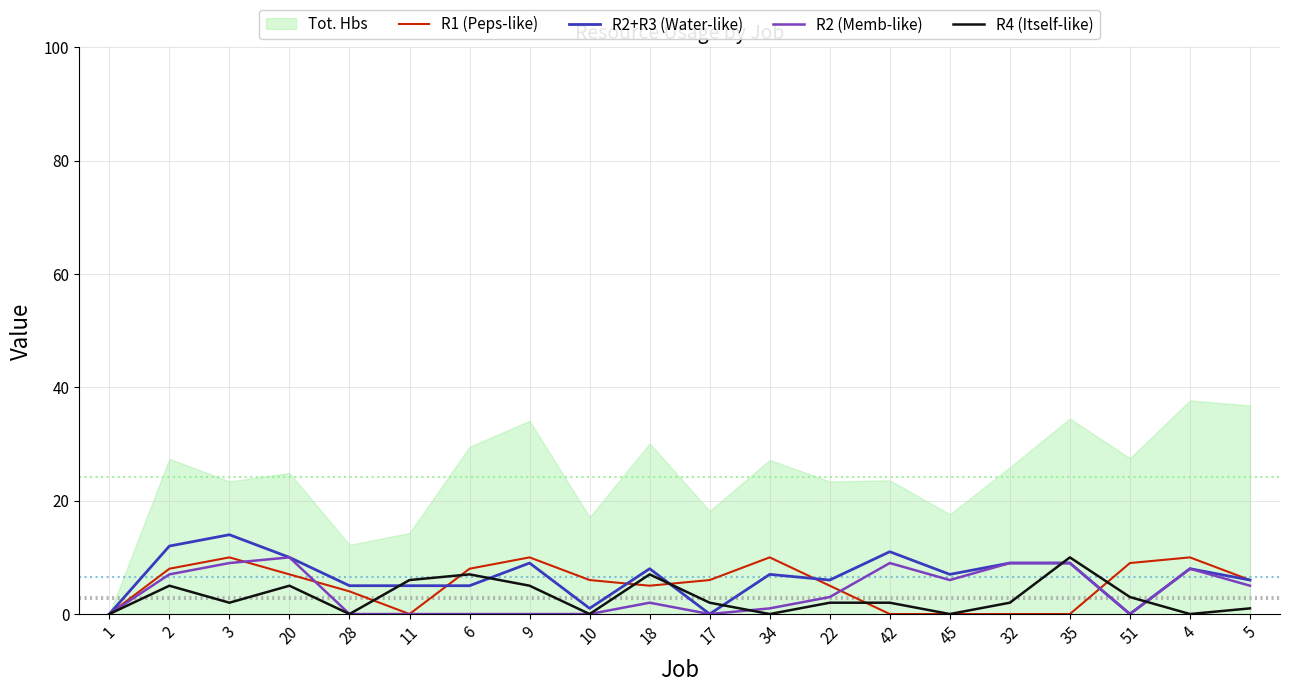

Rank the series by their maximum value, from lowest to highest.

R1 (Peps-like), R2 (Memb-like), R4 (Itself-like), R2+R3 (Water-like)